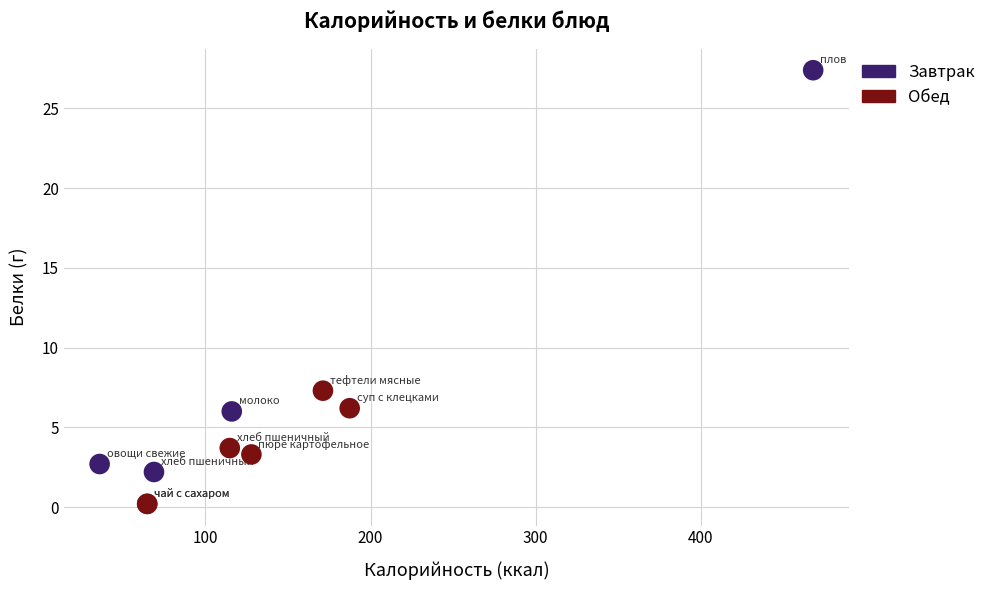

Which series contains the highest Y value?

Завтрак